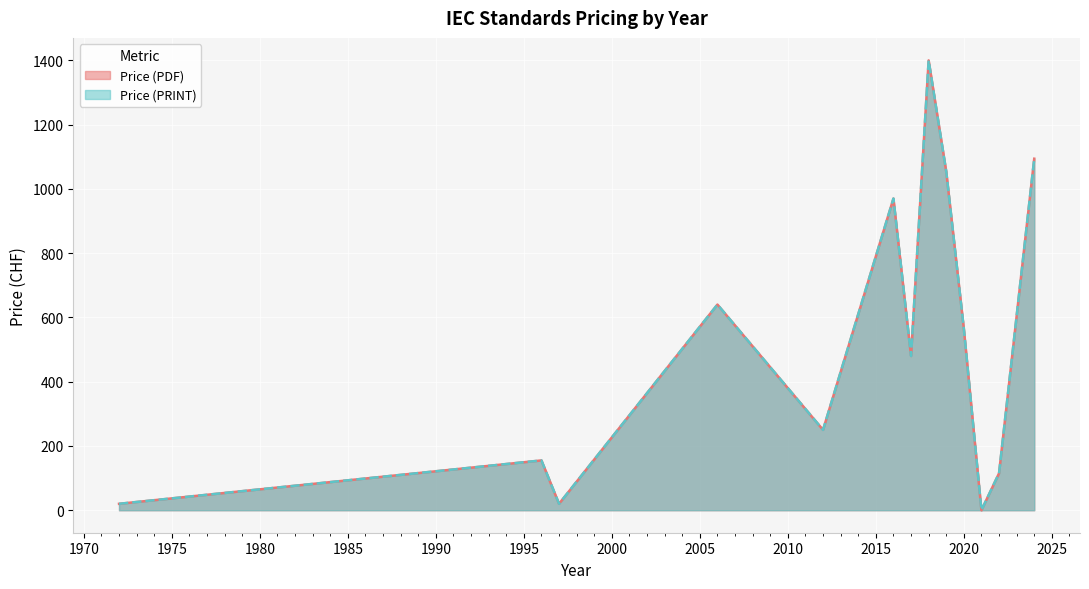

What are all the series names shown in the legend?

Price (PDF), Price (PRINT)